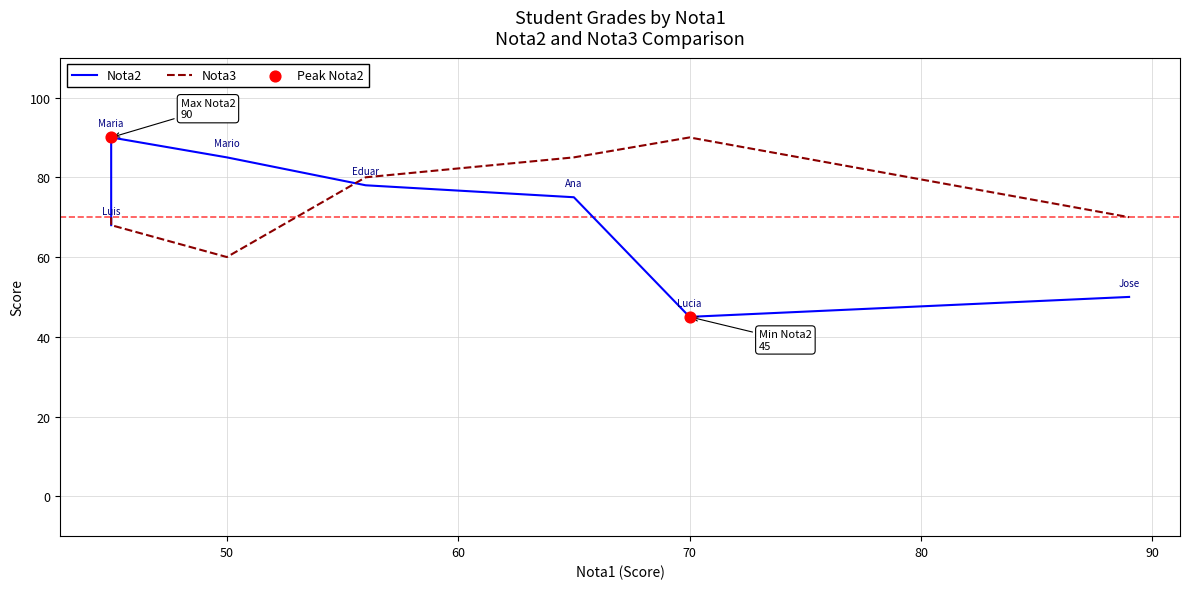

Which series reaches the maximum Y coordinate?

Nota2